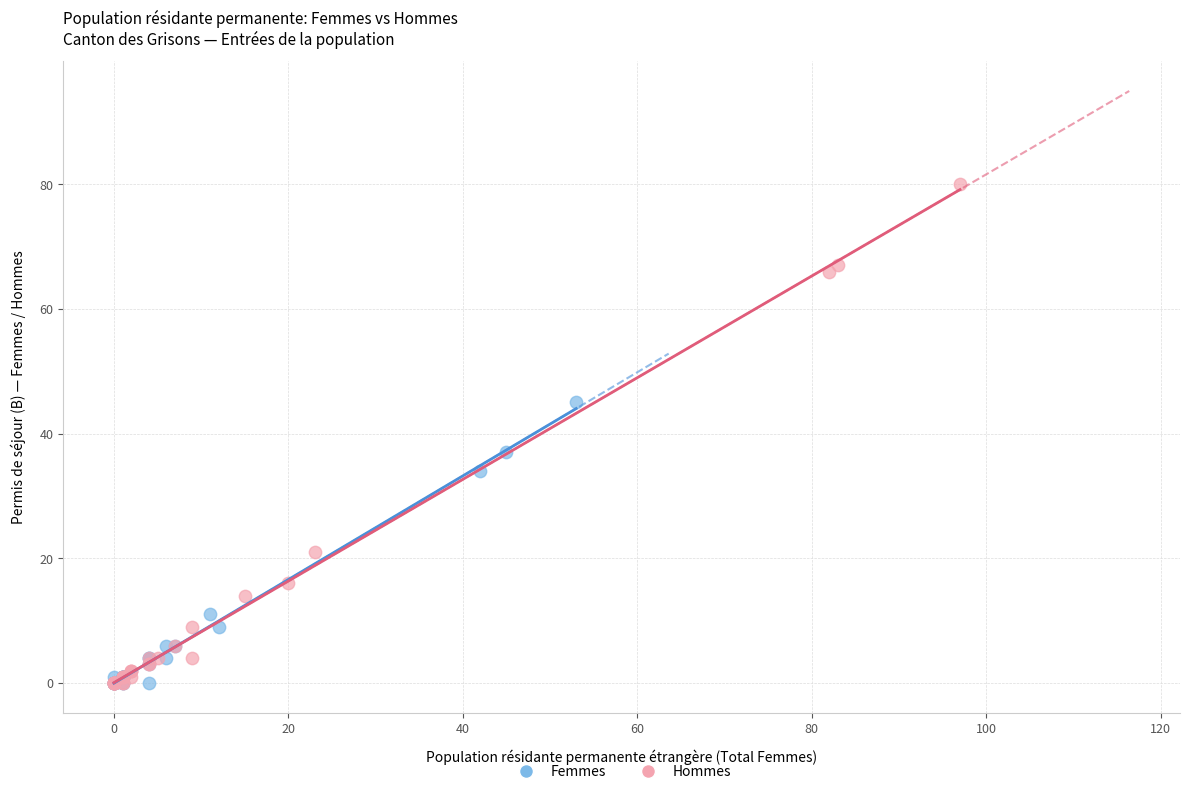

Which series has the widest spread of Y values?

Hommes